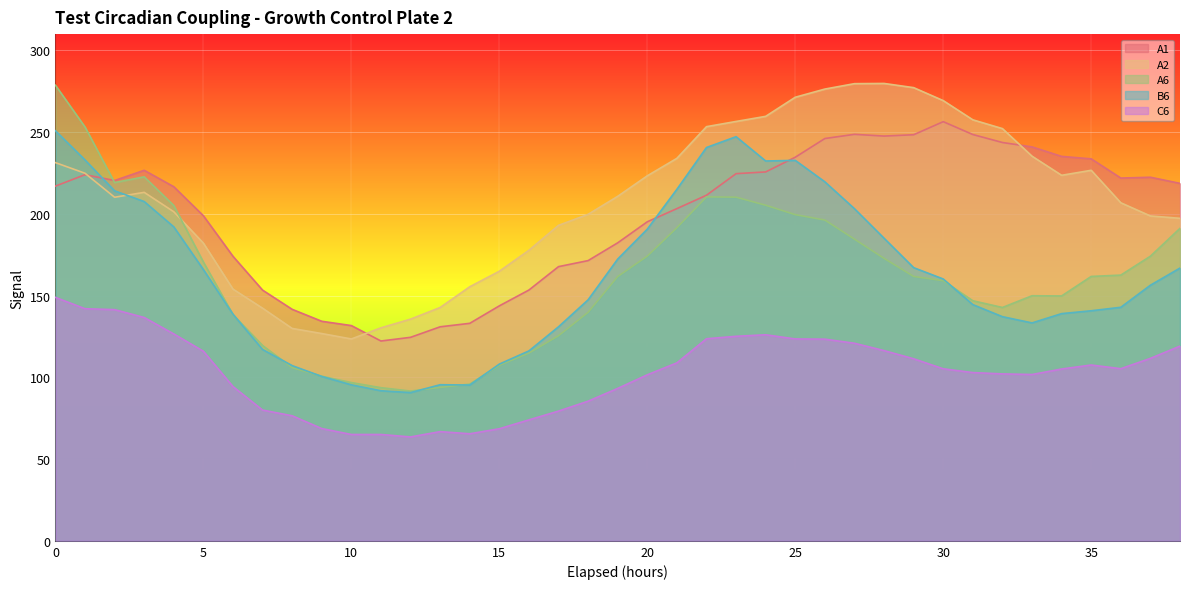

Count the number of categories in the chart.

39